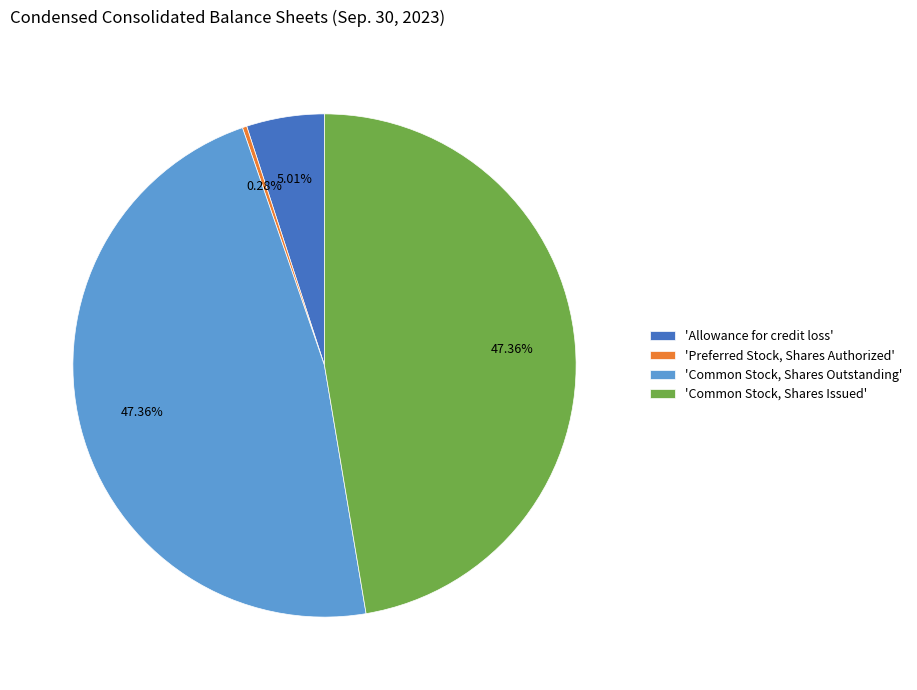

To the nearest percent, what is the average slice percentage?

25%